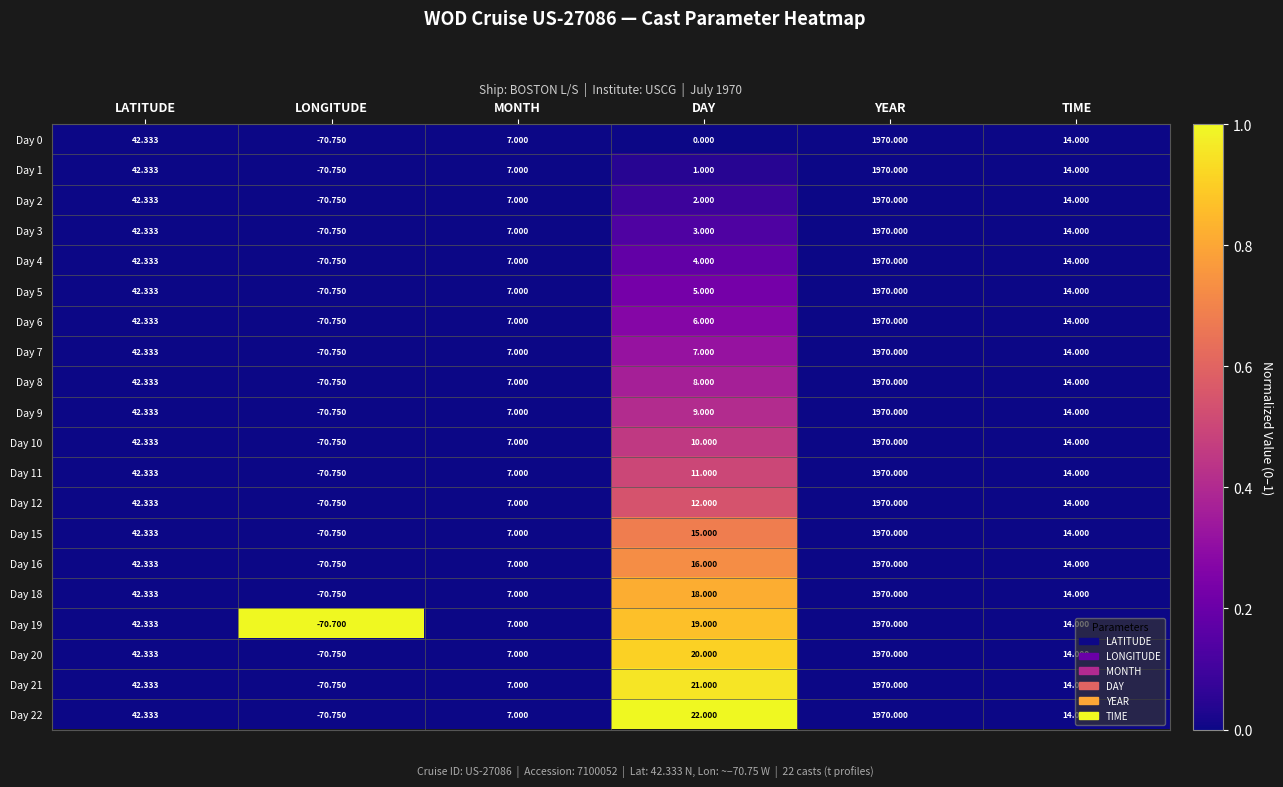

Which series has the largest total across all categories?

Day 22